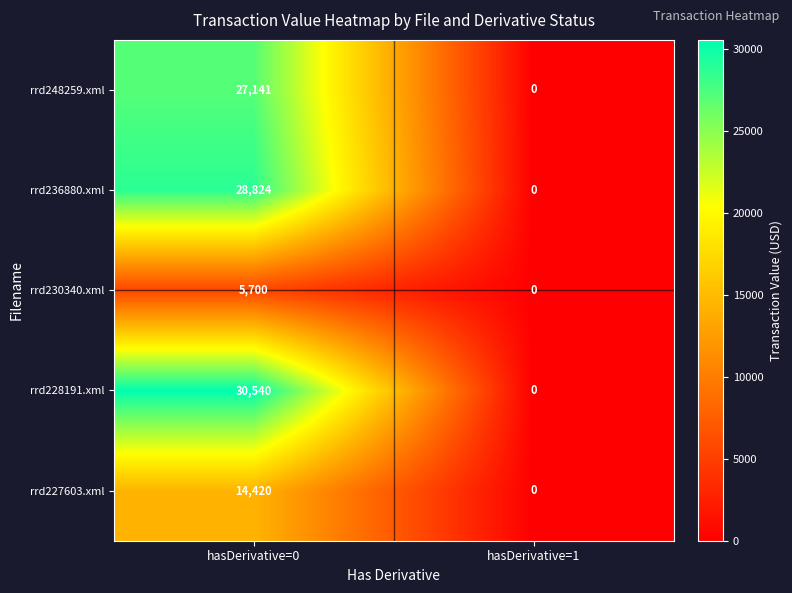

Reading left to right, what are all the values shown in this chart?

rrd248259.xml: hasDerivative=0=27141	hasDerivative=1=0
rrd236880.xml: hasDerivative=0=28824	hasDerivative=1=0
rrd230340.xml: hasDerivative=0=5700	hasDerivative=1=0
rrd228191.xml: hasDerivative=0=30540	hasDerivative=1=0
rrd227603.xml: hasDerivative=0=14420	hasDerivative=1=0